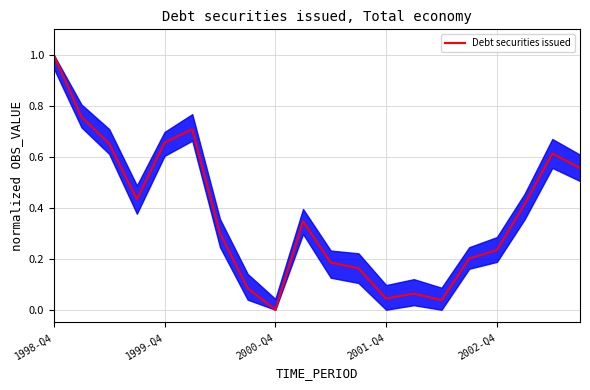

What is the difference between the maximum and minimum values?

1.0